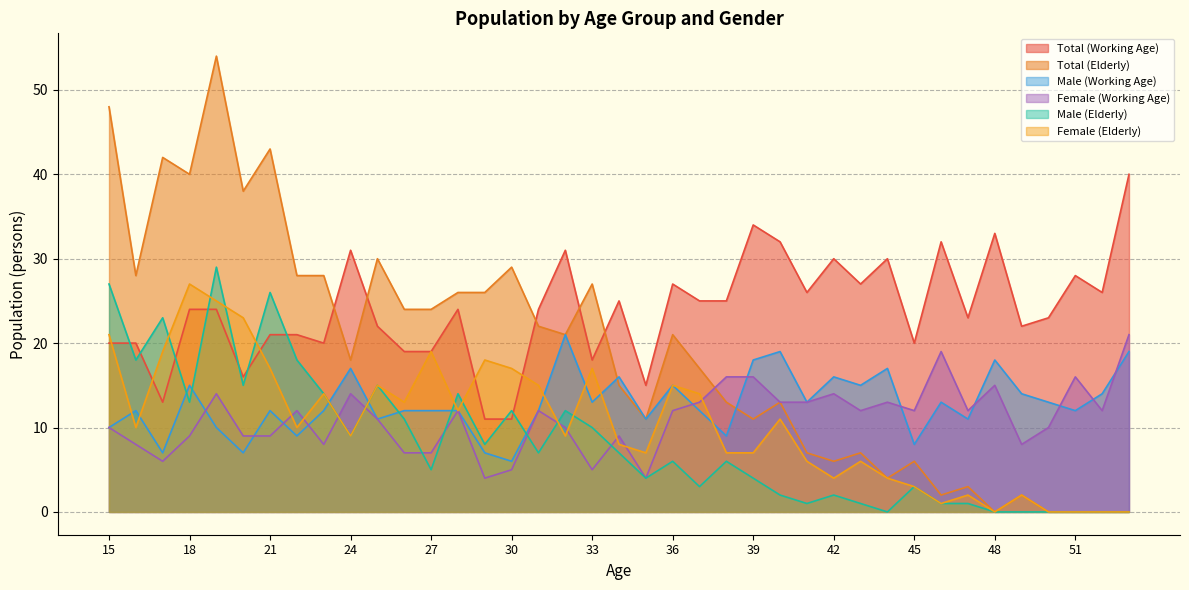

List the series in order of their peak value, highest first.

Total (Elderly), Total (Working Age), Male (Elderly), Female (Elderly), Male (Working Age), Female (Working Age)